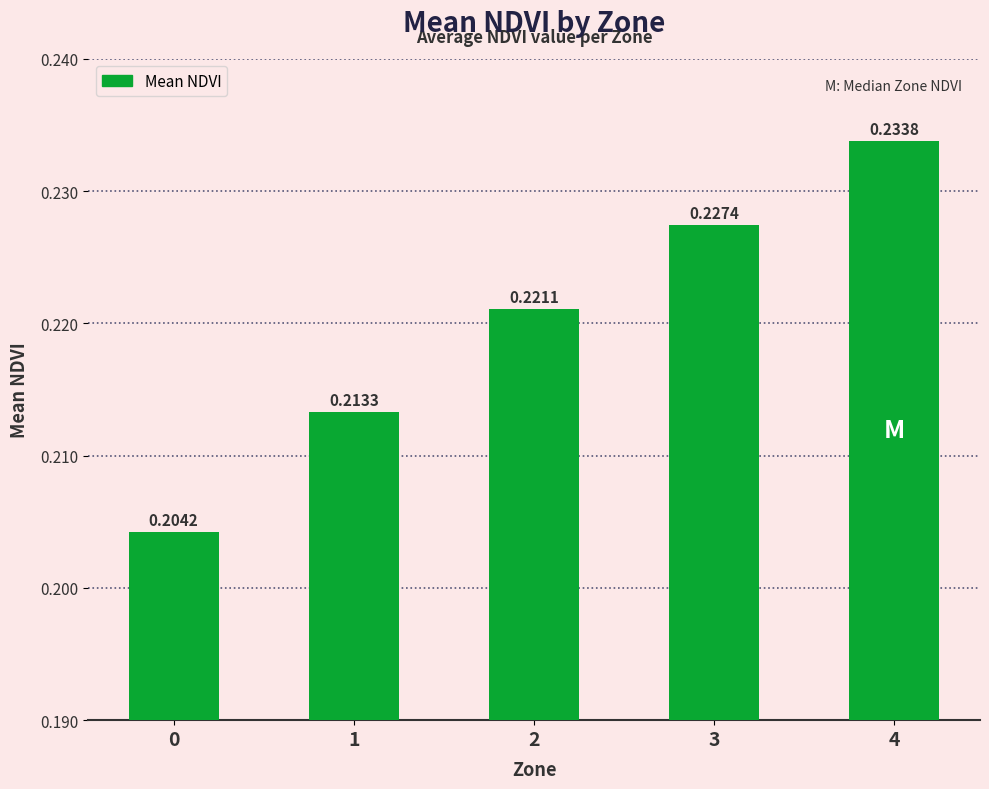

What is the sum of the values at 3 and 0?

0.4